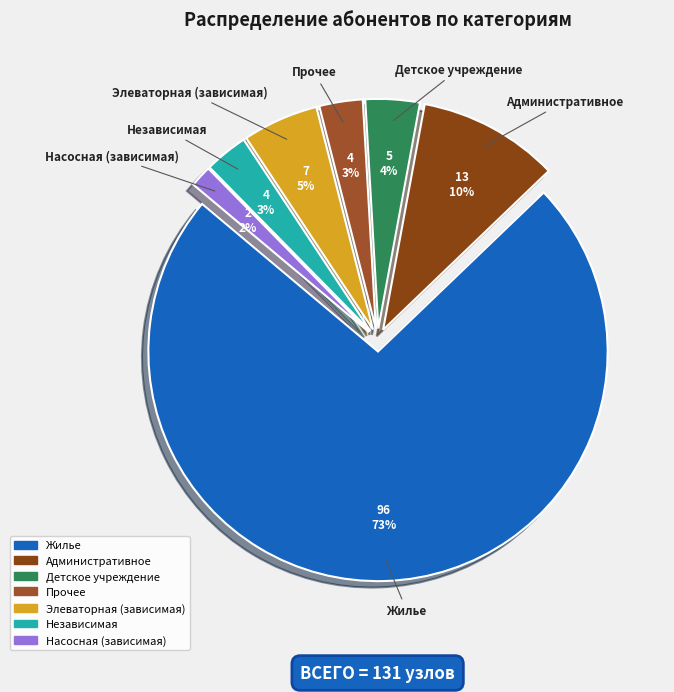

Is there a majority slice in this chart?

Yes